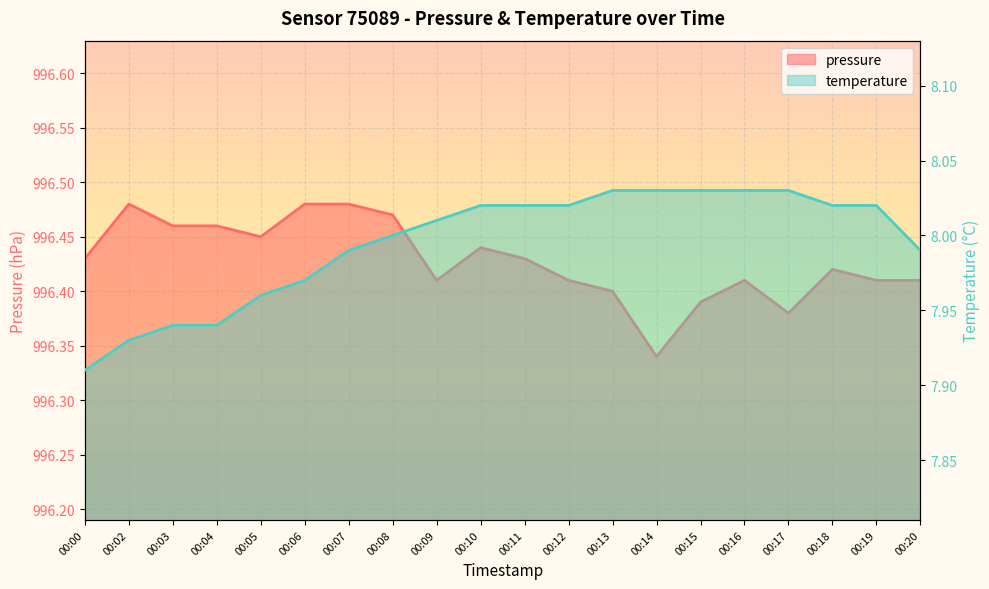

List the labels in order of temperature value, largest first.

00:13, 00:14, 00:15, 00:16, 00:17, 00:10, 00:11, 00:12, 00:18, 00:19, 00:09, 00:08, 00:07, 00:20, 00:06, 00:05, 00:03, 00:04, 00:02, 00:00